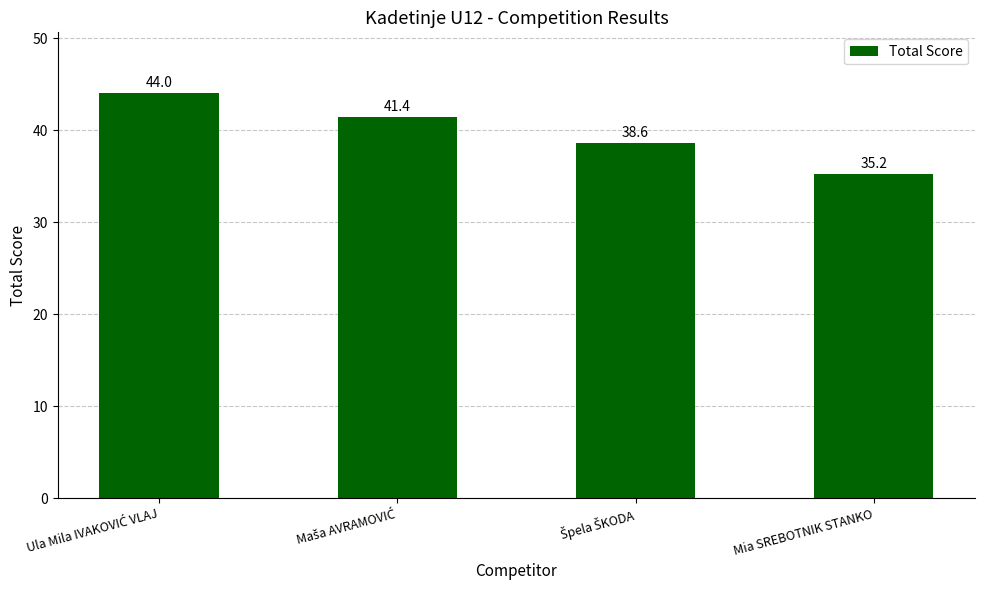

How many data points are above 41?

2